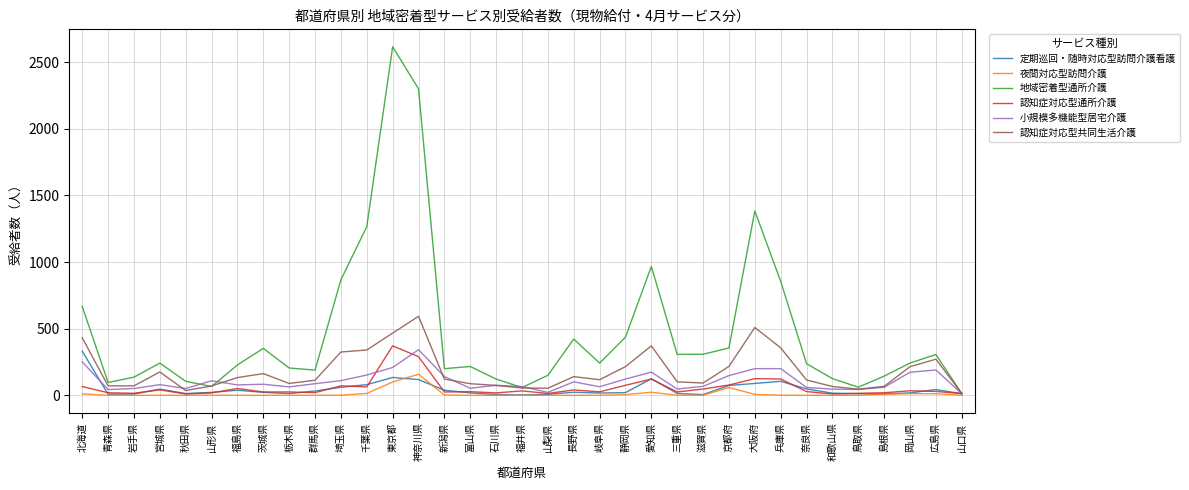

Is the value of 夜間対応型訪問介護 at 島根県 greater than the value of 定期巡回・随時対応型訪問介護看護 at 北海道?

No